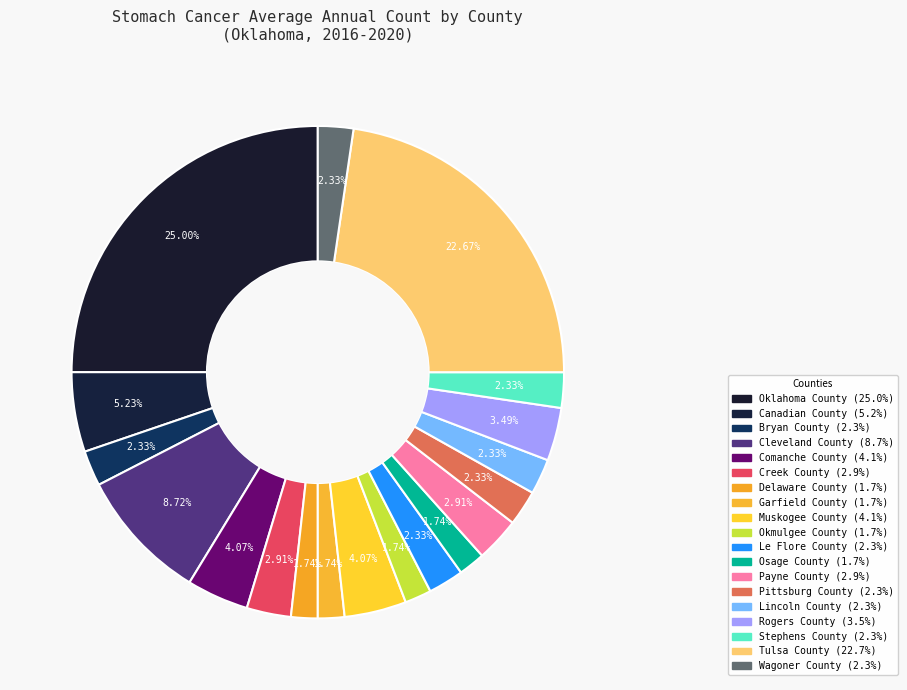

Does Delaware County represent more than half of the total?

No